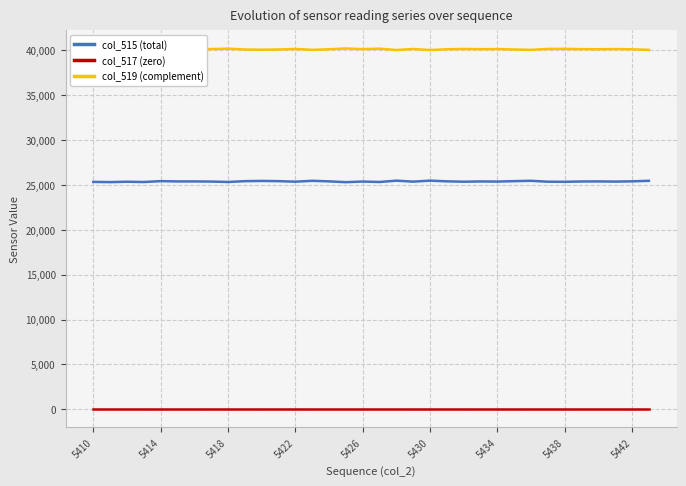

Rank the series by their average value, from highest to lowest.

col_519 (complement), col_515 (total), col_517 (zero)